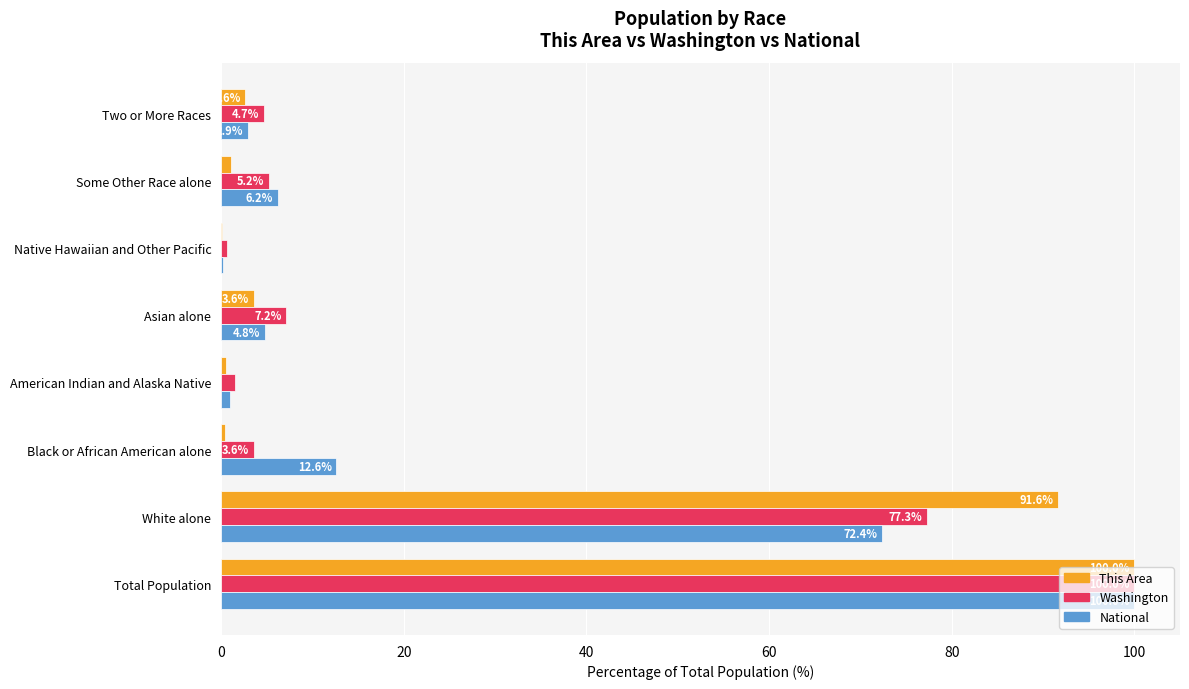

At which label does Washington reach its peak?

Total Population